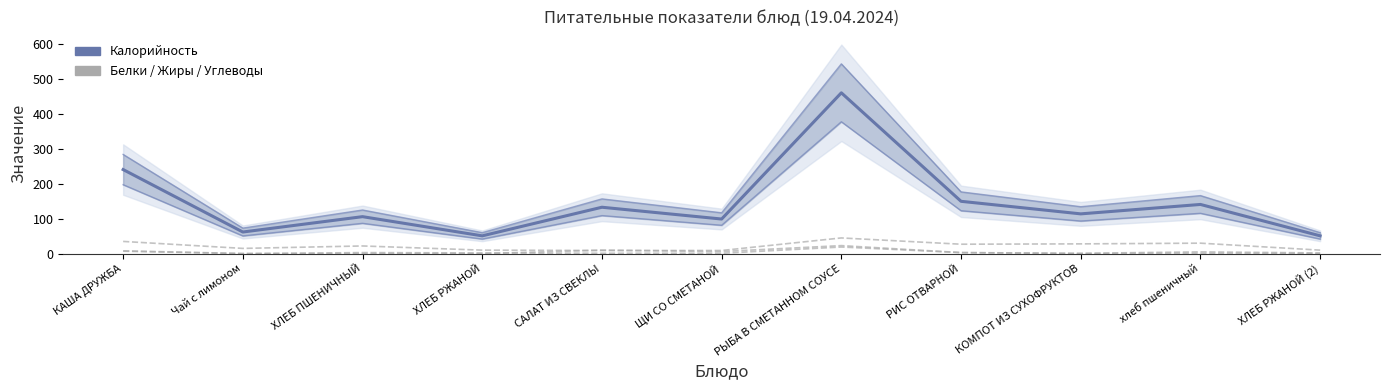

Which category has the lowest value in the Жиры series?

ХЛЕБ ПШЕНИЧНЫЙ